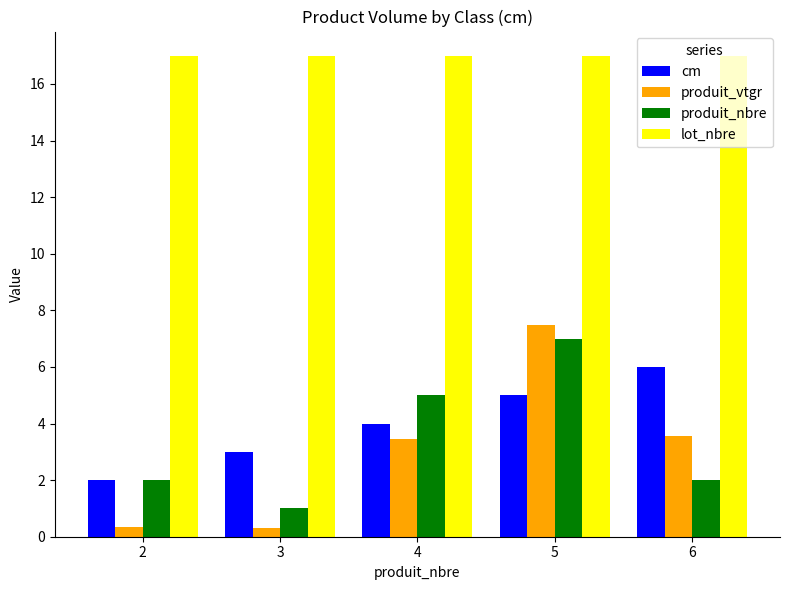

What is the sum of the produit_vtgr values at 5 and 3?

7.8